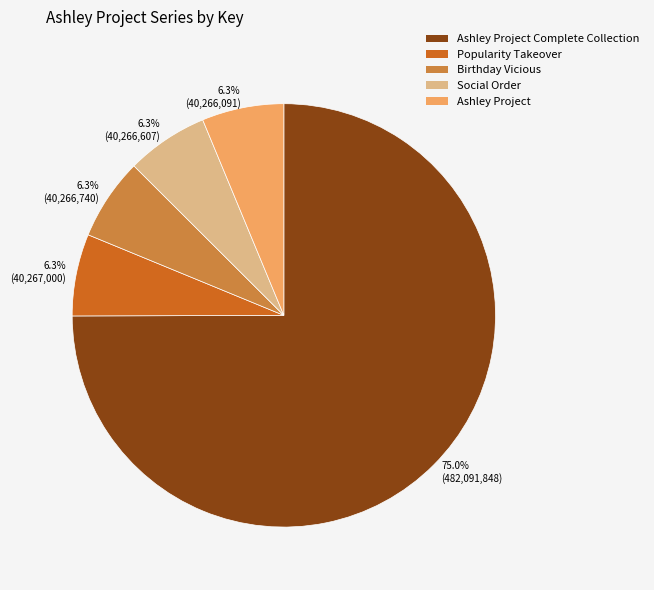

Which has a higher value, 75.0% (482,091,848) or 6.3% (40,266,740)?

75.0% (482,091,848)